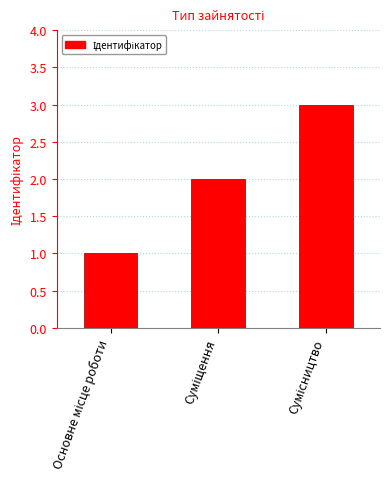

What is the sum of all values?

6